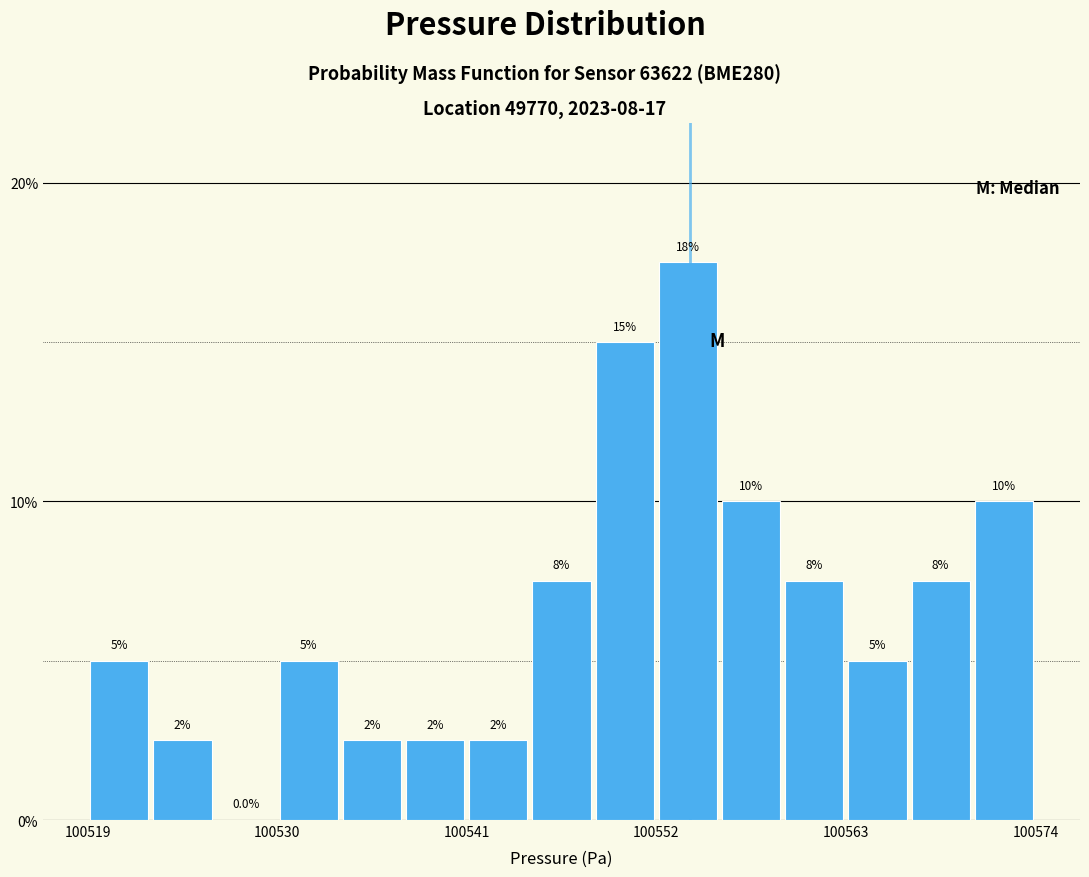

Read against the x-axis, roughly where is the centre of the tallest bar?

100554